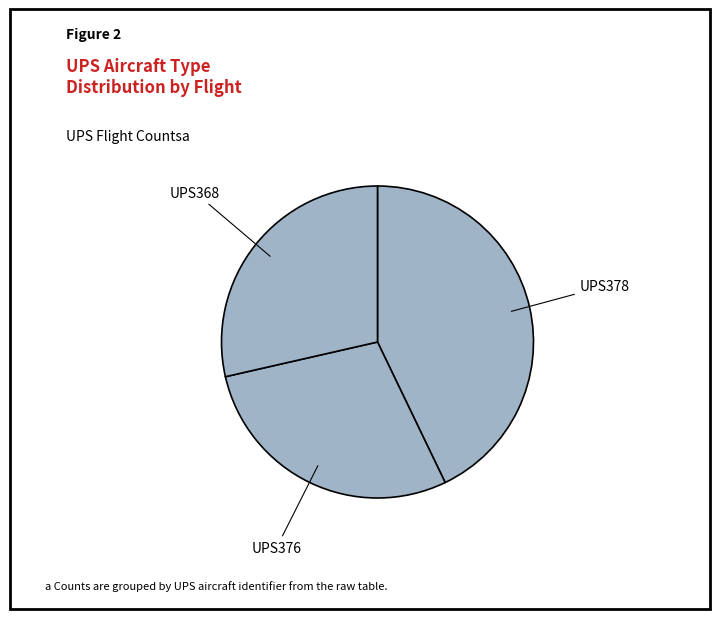

Do UPS376 and UPS378 together represent more than half of the pie?

Yes